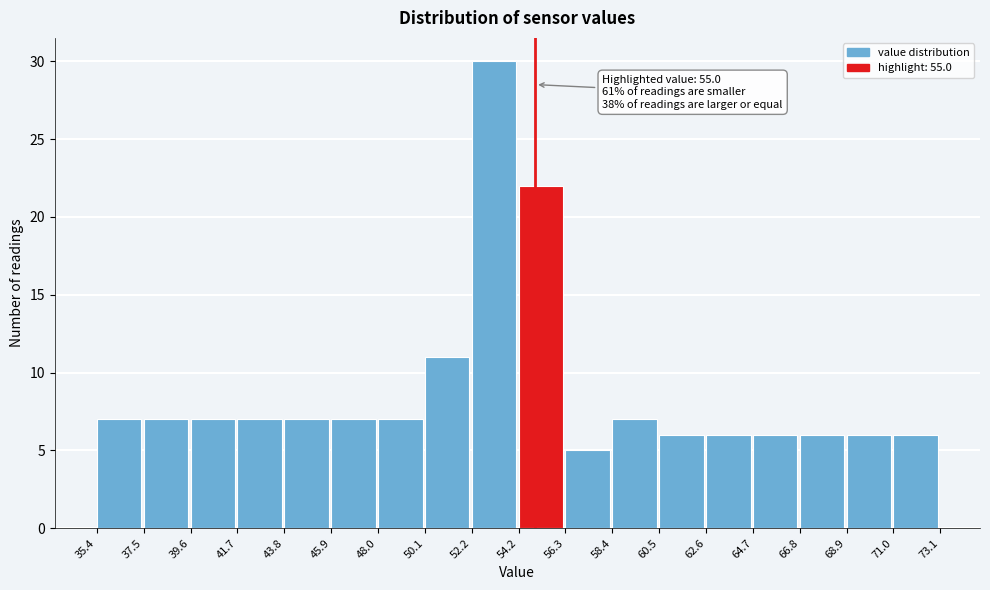

Which range on the x-axis has the tallest bar?

52.2 to 54.2